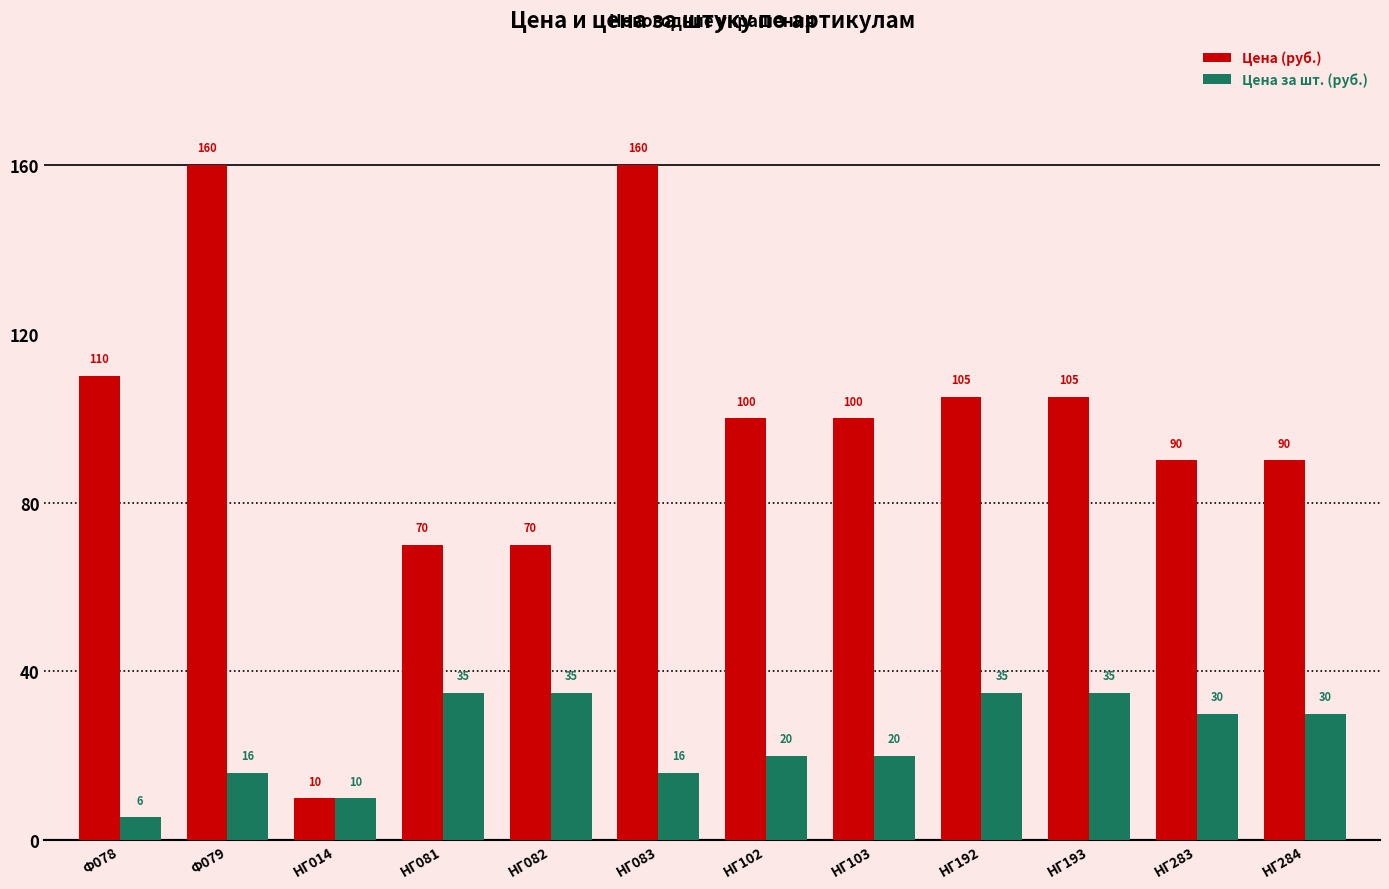

What is the smallest value displayed?

5.5